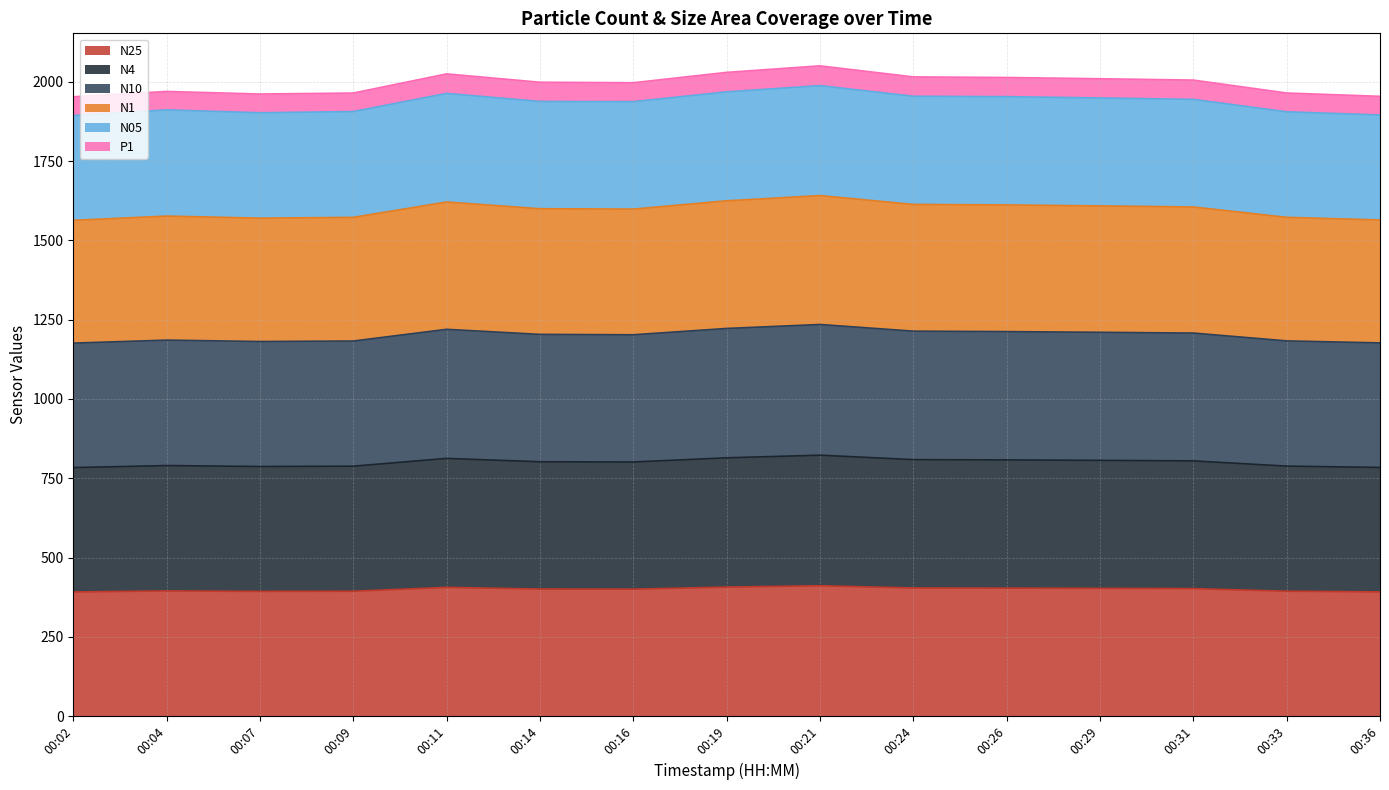

The value of N25 at 00:29 is 402.9. True or false?

True